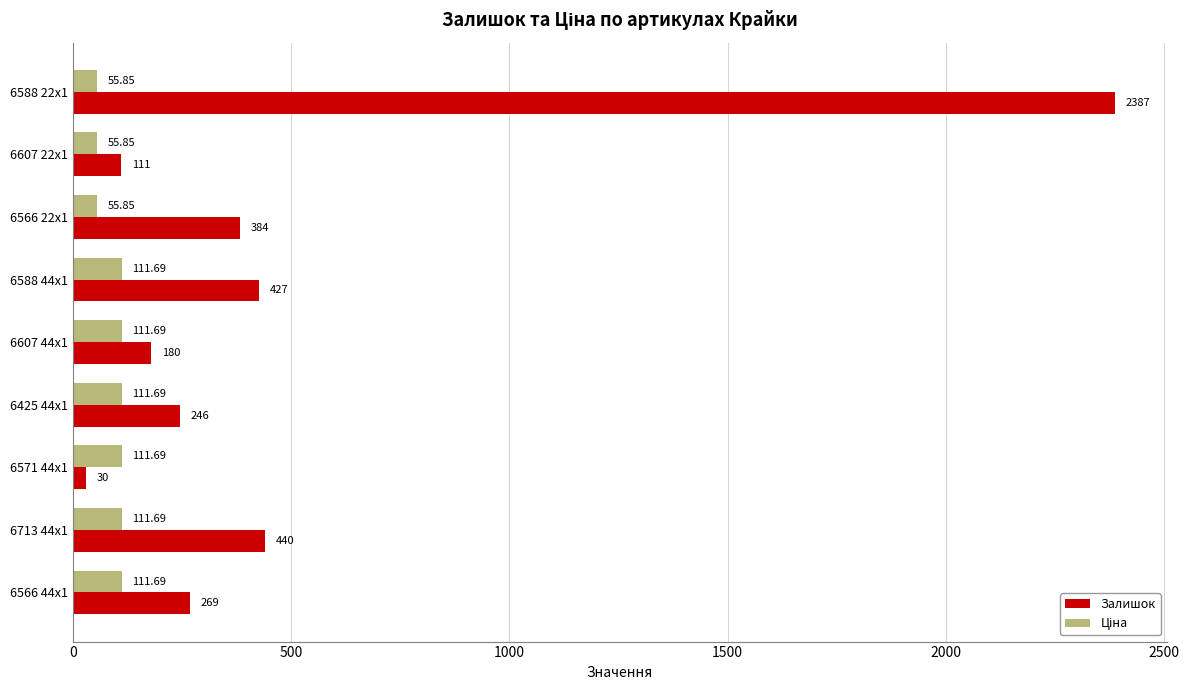

Rank the categories by Залишок value from highest to lowest.

6588 22x1, 6713 44x1, 6588 44x1, 6566 22x1, 6566 44x1, 6425 44x1, 6607 44x1, 6607 22x1, 6571 44x1